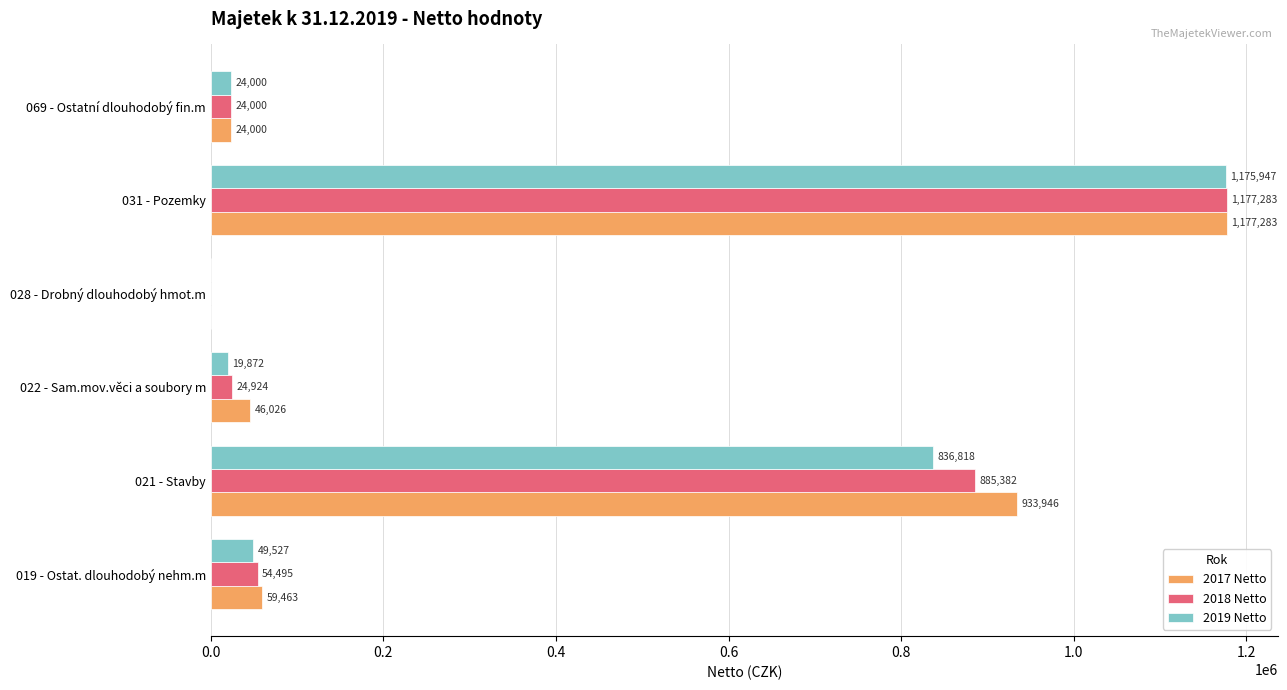

The value of 2018 Netto at 031 - Pozemky is 1177282.9. True or false?

True